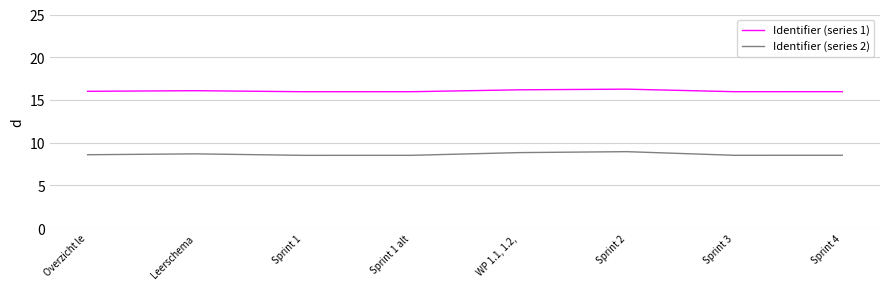

Is the value of Identifier (series 2) at Sprint 1 greater than the value of Identifier (series 1) at Overzicht le?

No